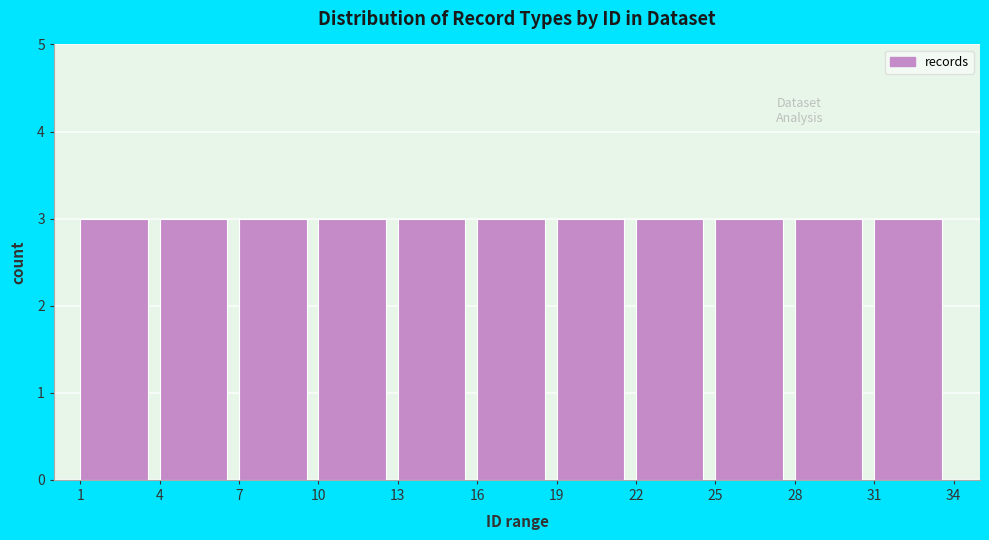

Reading left to right, list every bar in this chart as the range it spans on the x-axis followed by its height. The values are not printed on the chart, so give them approximately, as read against the axis.

1 to 4: 3
4 to 7: 3
7 to 10: 3
10 to 13: 3
13 to 16: 3
16 to 19: 3
19 to 22: 3
22 to 25: 3
25 to 28: 3
28 to 31: 3
31 to 34: 3